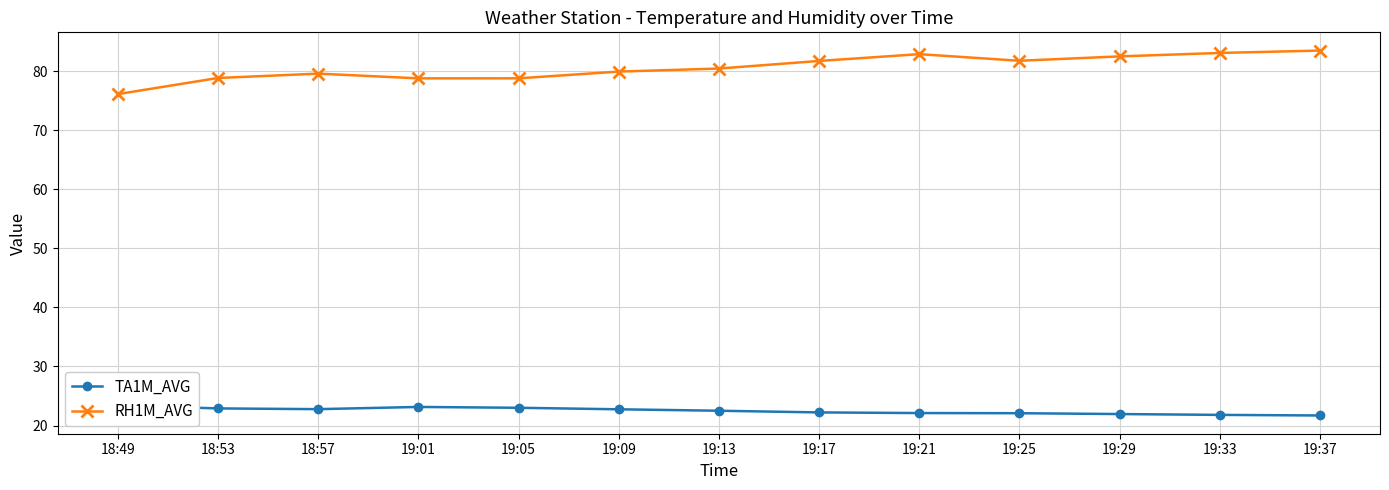

How many values in the TA1M_AVG series are below 22?

3